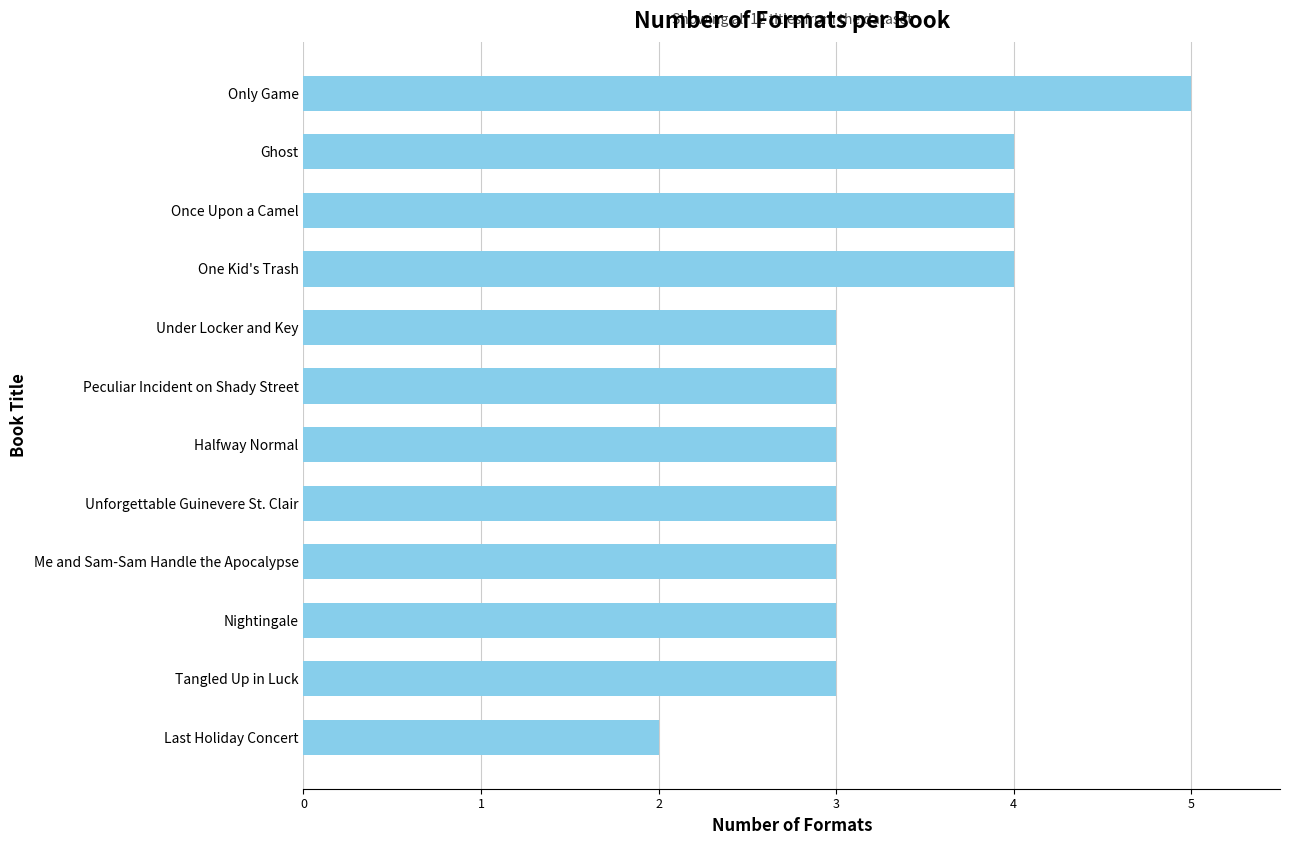

What is the sum of the values at Me and Sam-Sam Handle the Apocalypse and Under Locker and Key?

6